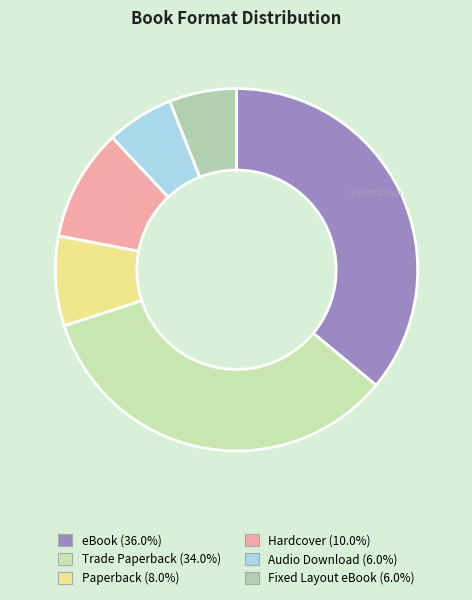

How many slices are in this pie chart?

6